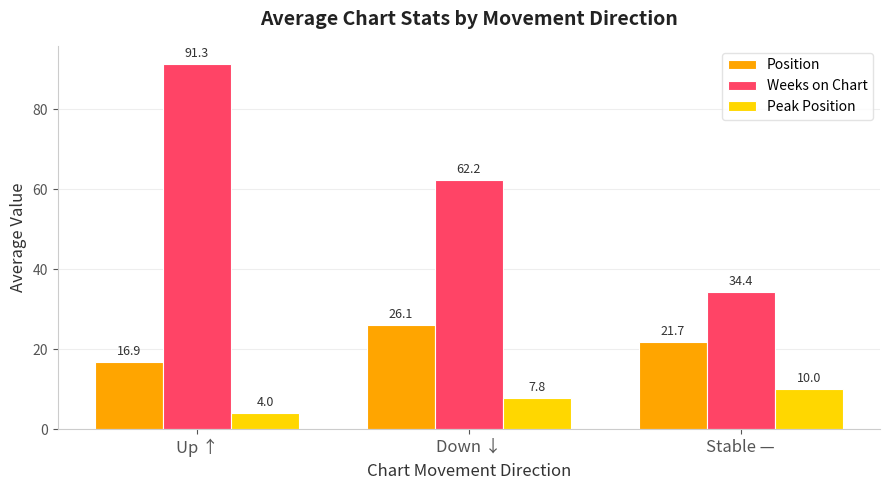

At which label does Position reach its minimum?

Up ↑